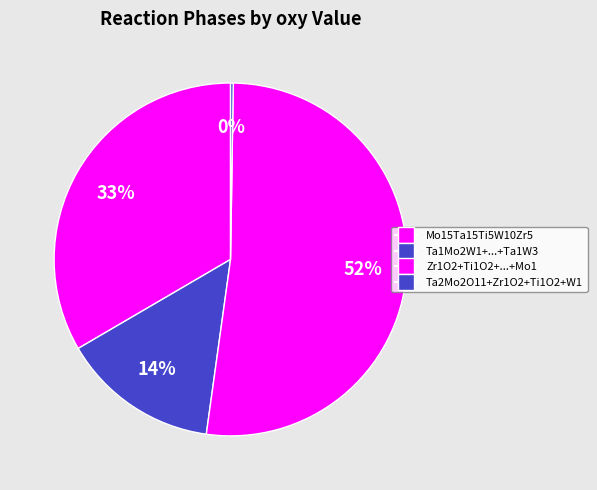

How many slices are in this pie chart?

4